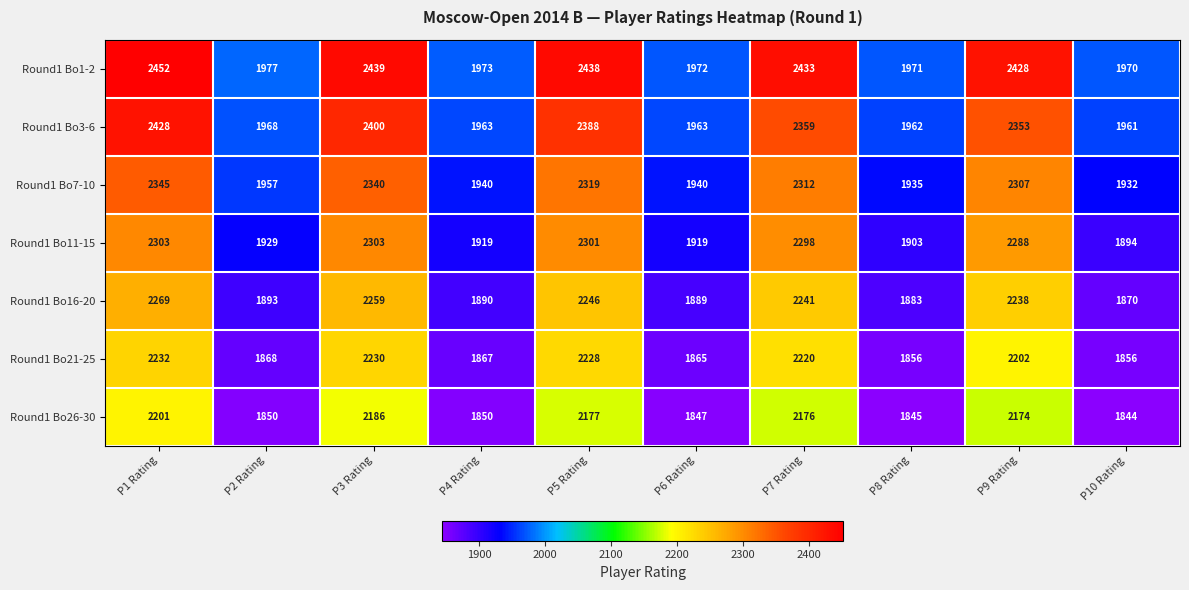

What is the difference between the second highest and second lowest values in the Round1 Bo26-30 series?

341